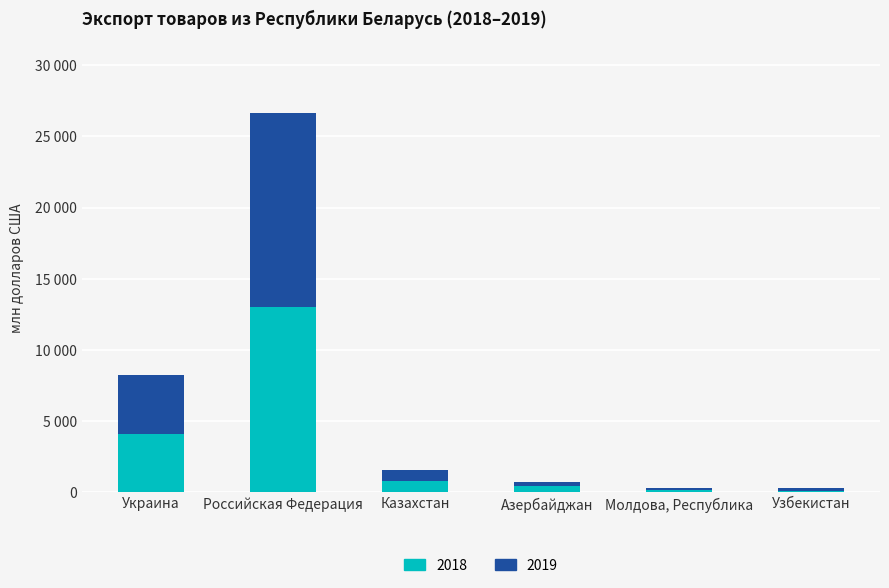

What is the total value across all series at Узбекистан?

302.1